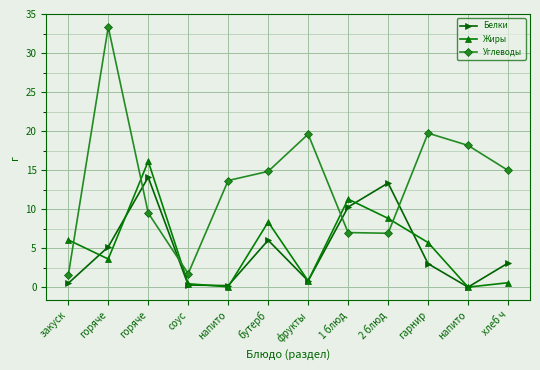

Which category has the lowest value in the Жиры series?

напито